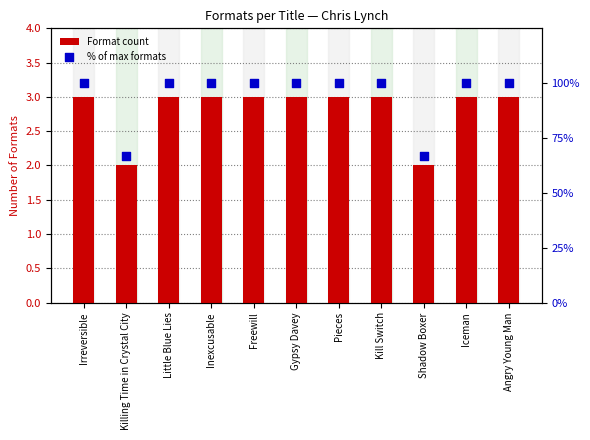

Which series contains the lowest Y value?

% of max formats